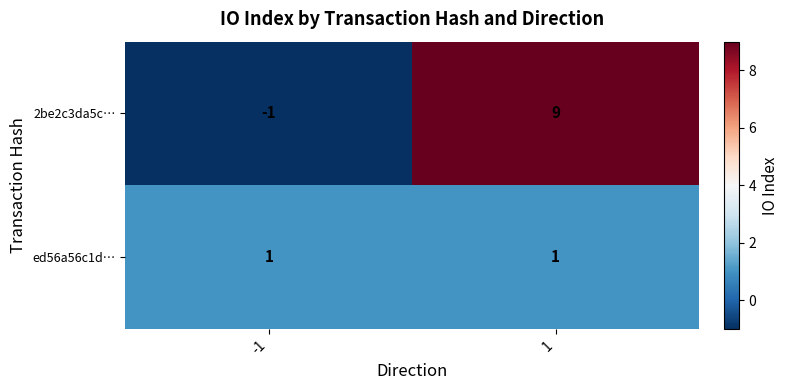

Rank the series by their average value, from lowest to highest.

ed56a56c1d…, 2be2c3da5c…